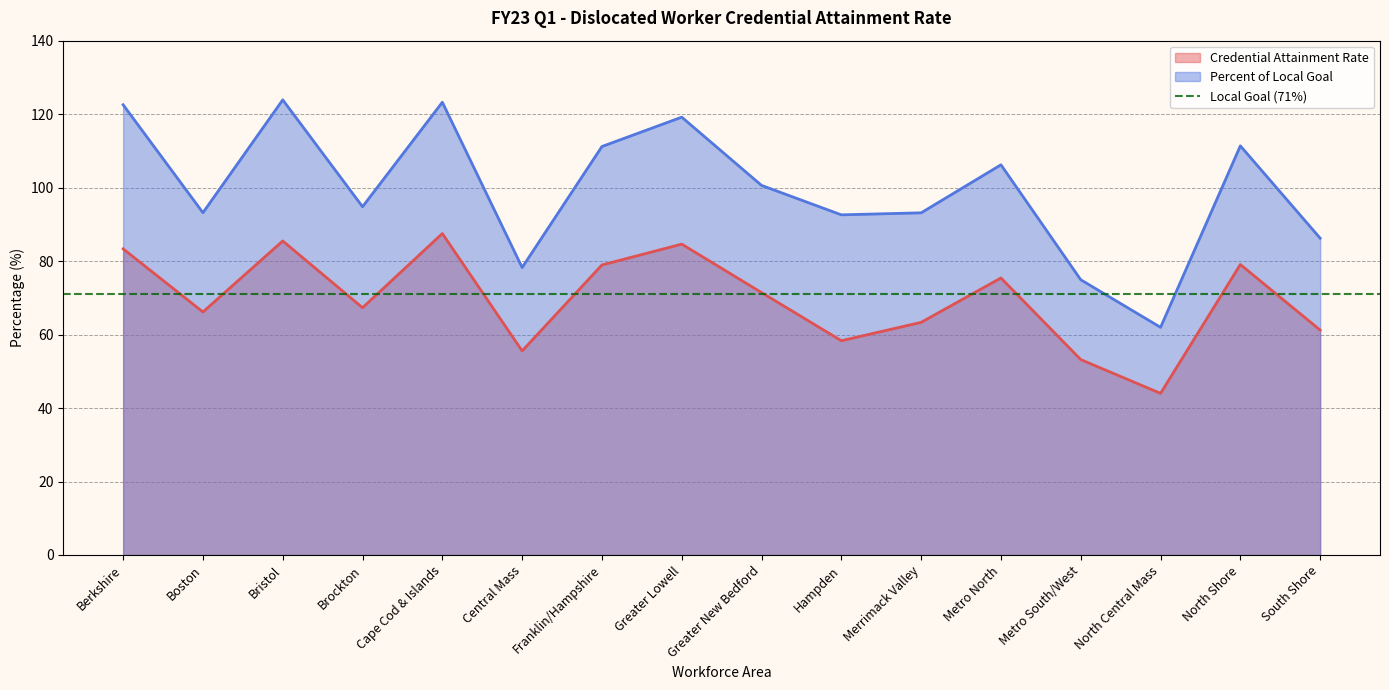

Which category has the highest value in the Credential Attainment Rate series?

Cape Cod & Islands